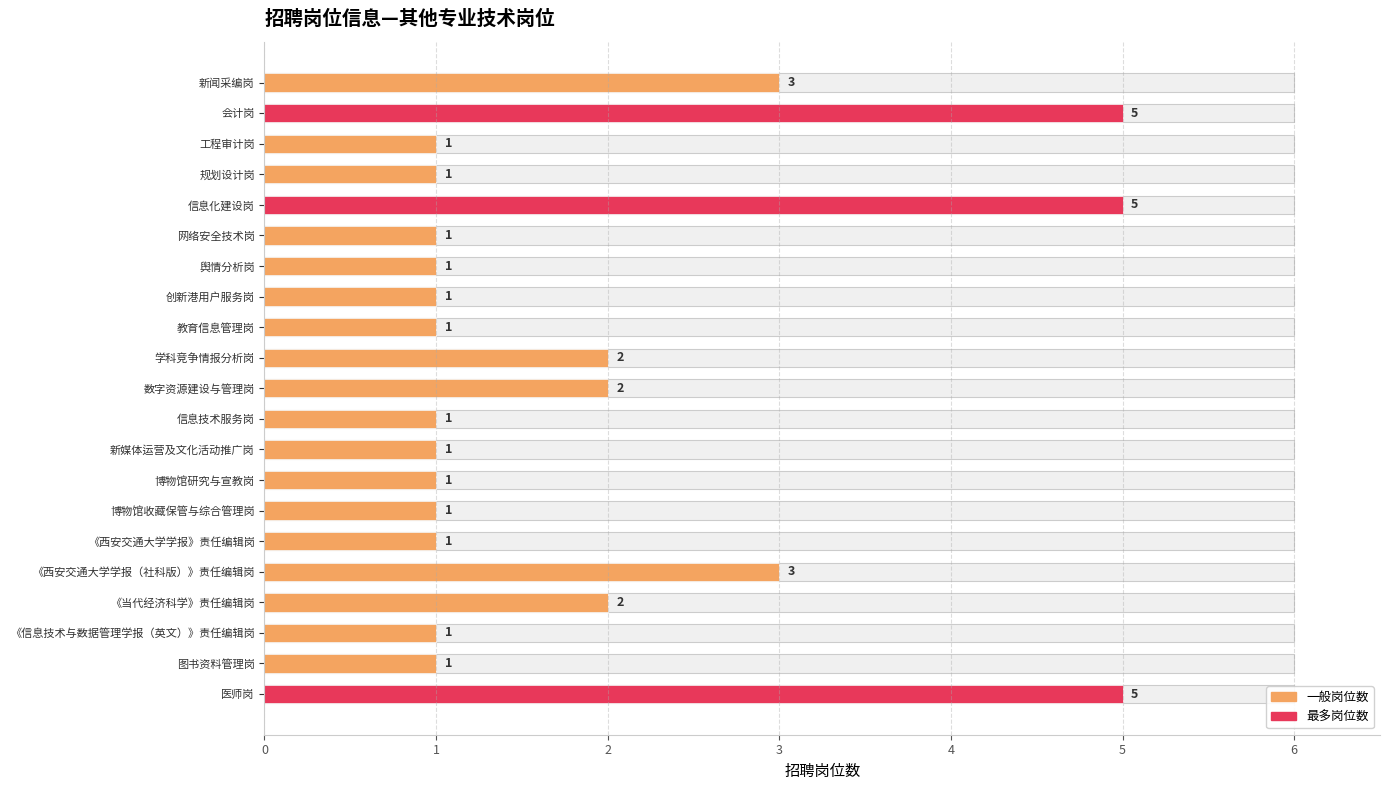

The value at 教育信息管理岗 is 0. True or false?

False